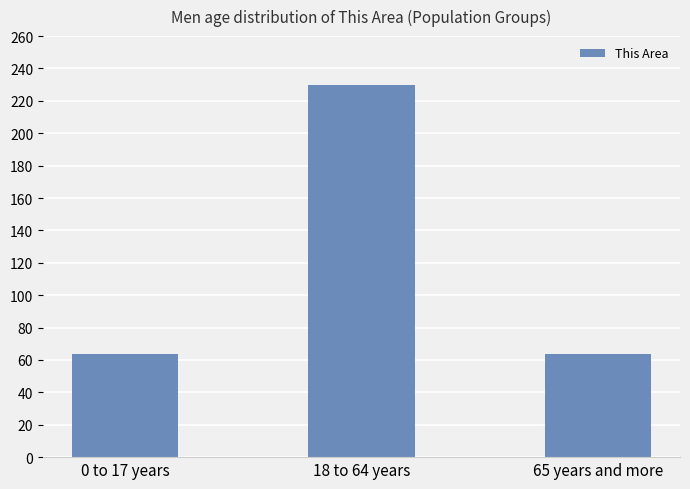

What is the label of the 1st bar from the right?

65 years and more